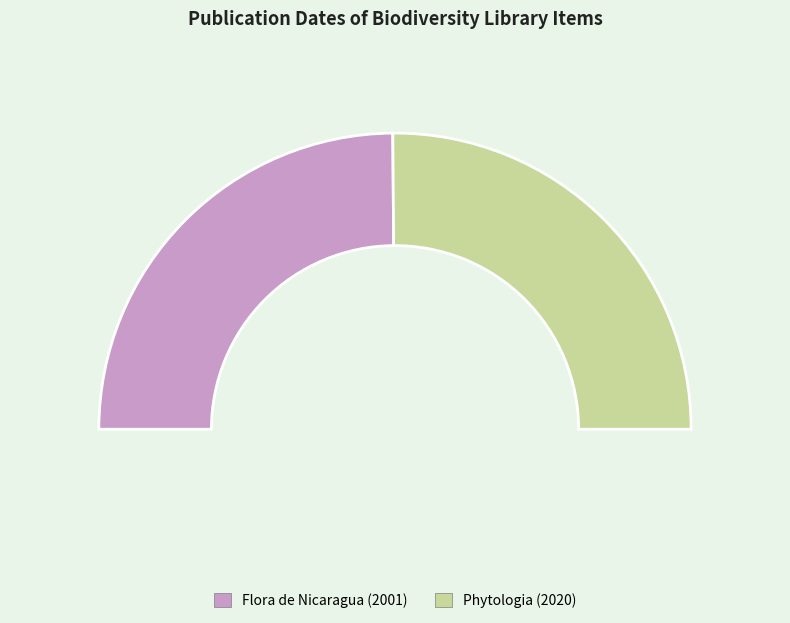

Which has a higher value, Flora de Nicaragua (2001) or Phytologia (2020)?

Phytologia (2020)